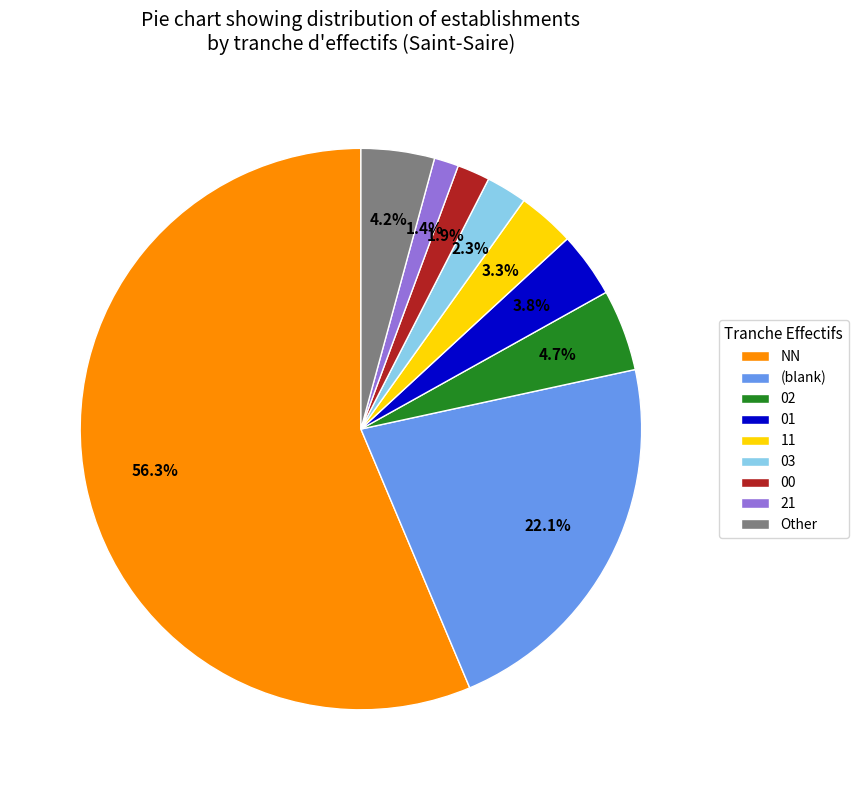

Combined, what portion of the pie is 11 and 02?

8.0%